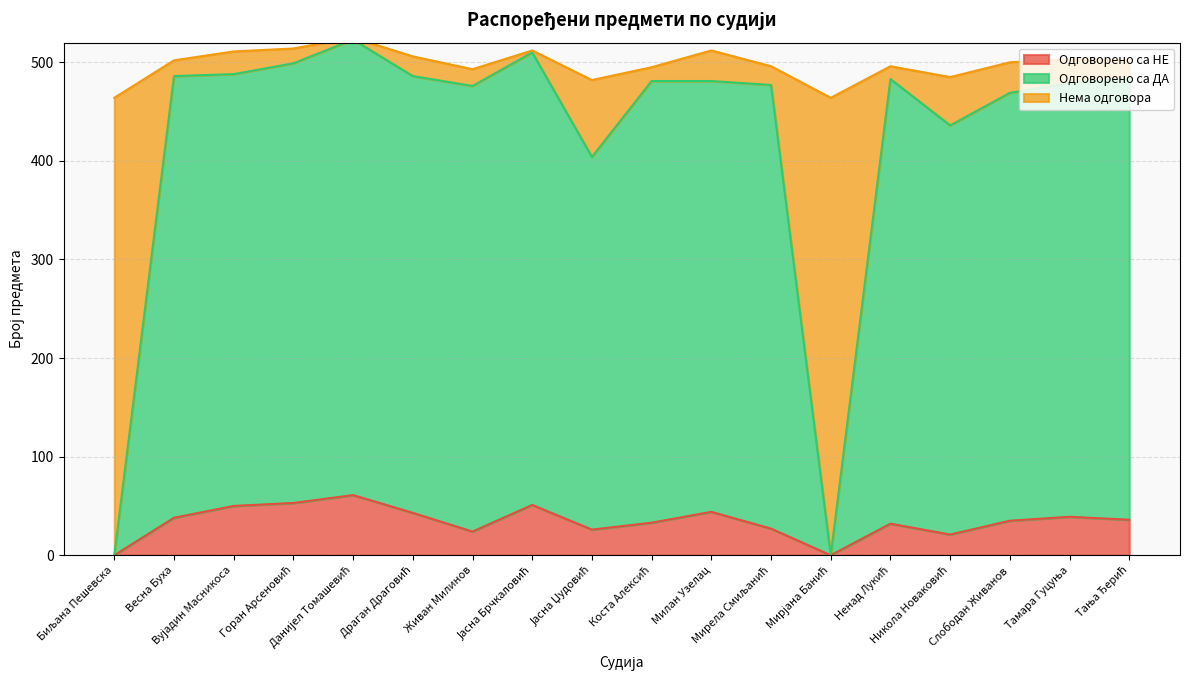

The value of Одговорено са НЕ at Вујадин Масникоса is 50. True or false?

True